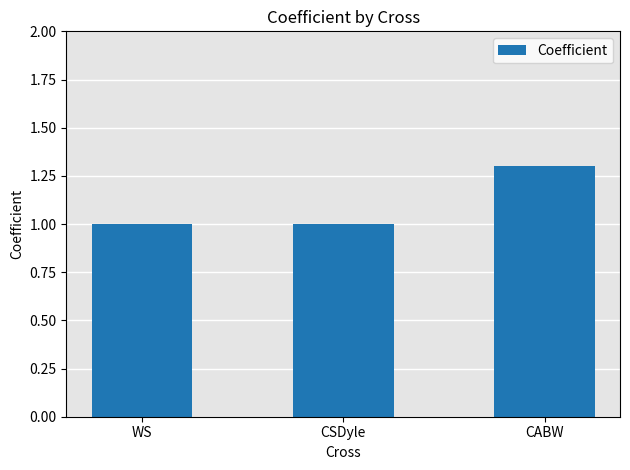

The chart shows a value of 1.6 at CSDyle. True or false?

False